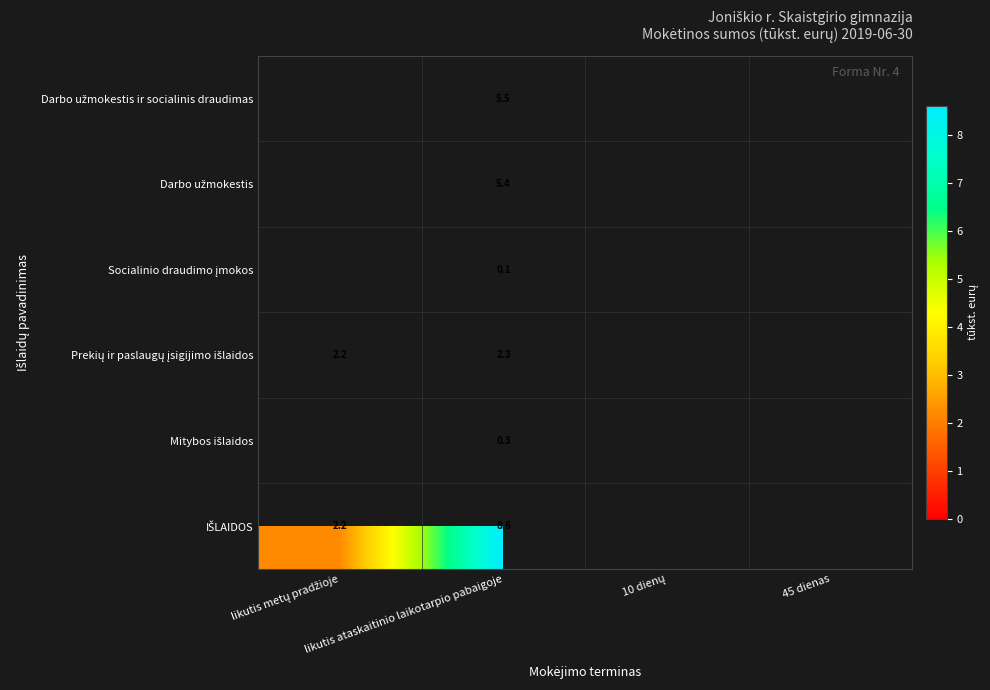

How many values in IŠLAIDOS are above zero?

2